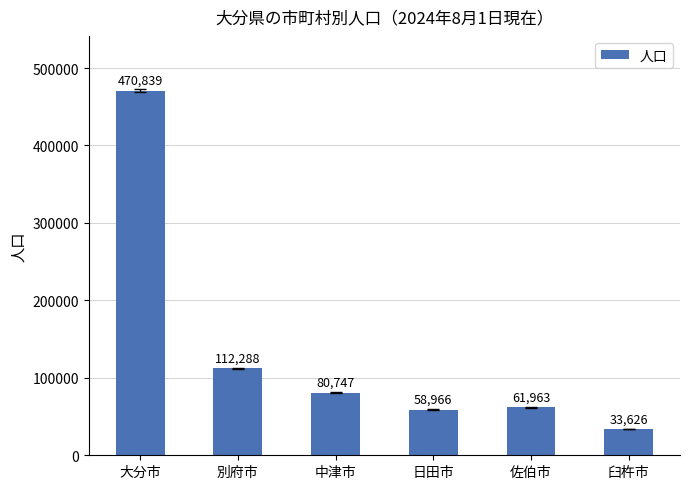

At which category does the chart reach its minimum across all series?

臼杵市